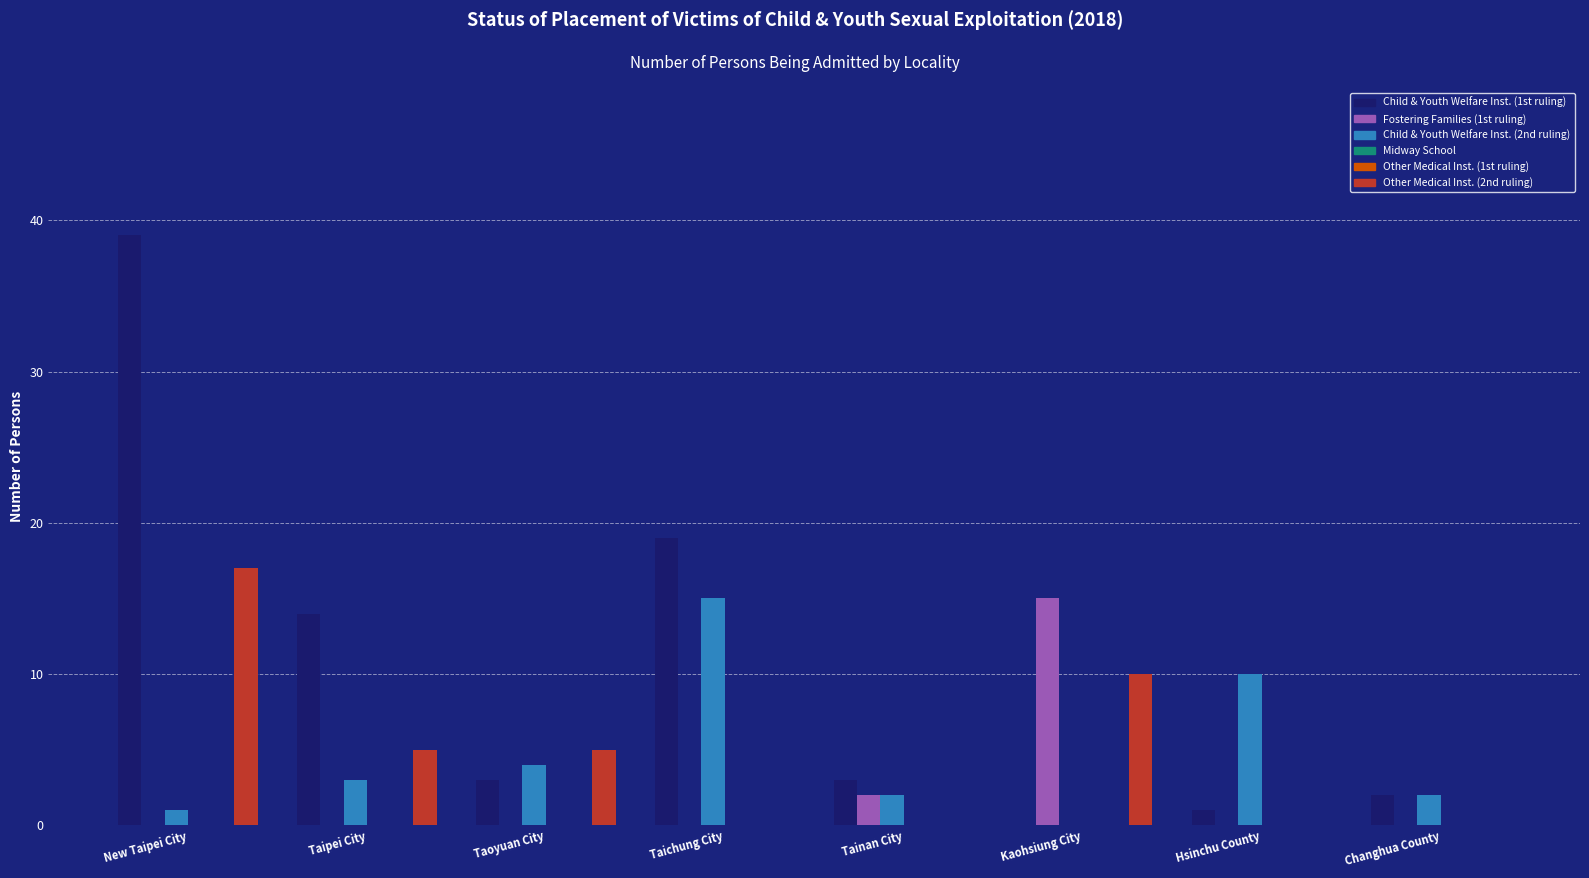

Reading left to right, extract all data points from this chart.

Child & Youth Welfare Inst. (1st ruling): New Taipei City=39	Taipei City=14	Taoyuan City=3	Taichung City=19	Tainan City=3	Kaohsiung City=0	Hsinchu County=1	Changhua County=2
Fostering Families (1st ruling): New Taipei City=0	Taipei City=0	Taoyuan City=0	Taichung City=0	Tainan City=2	Kaohsiung City=15	Hsinchu County=0	Changhua County=0
Child & Youth Welfare Inst. (2nd ruling): New Taipei City=1	Taipei City=3	Taoyuan City=4	Taichung City=15	Tainan City=2	Kaohsiung City=0	Hsinchu County=10	Changhua County=2
Midway School: New Taipei City=0	Taipei City=0	Taoyuan City=0	Taichung City=0	Tainan City=0	Kaohsiung City=0	Hsinchu County=0	Changhua County=0
Other Medical Inst. (1st ruling): New Taipei City=0	Taipei City=0	Taoyuan City=0	Taichung City=0	Tainan City=0	Kaohsiung City=0	Hsinchu County=0	Changhua County=0
Other Medical Inst. (2nd ruling): New Taipei City=17	Taipei City=5	Taoyuan City=5	Taichung City=0	Tainan City=0	Kaohsiung City=10	Hsinchu County=0	Changhua County=0